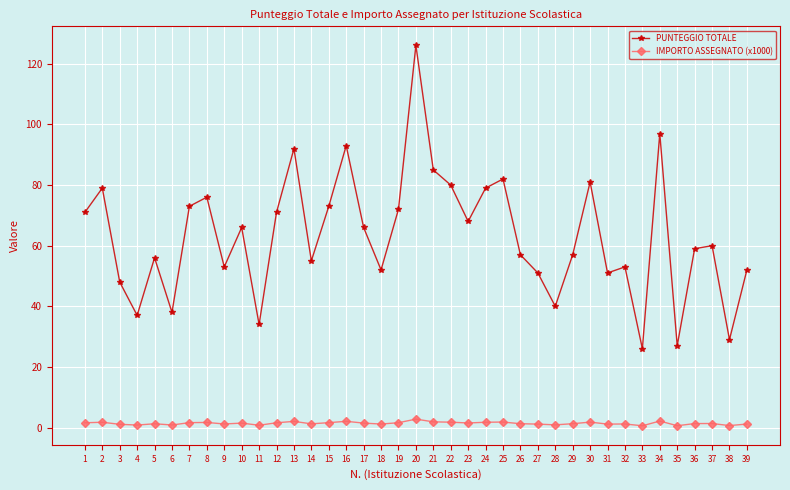

Count the number of categories in the chart.

39